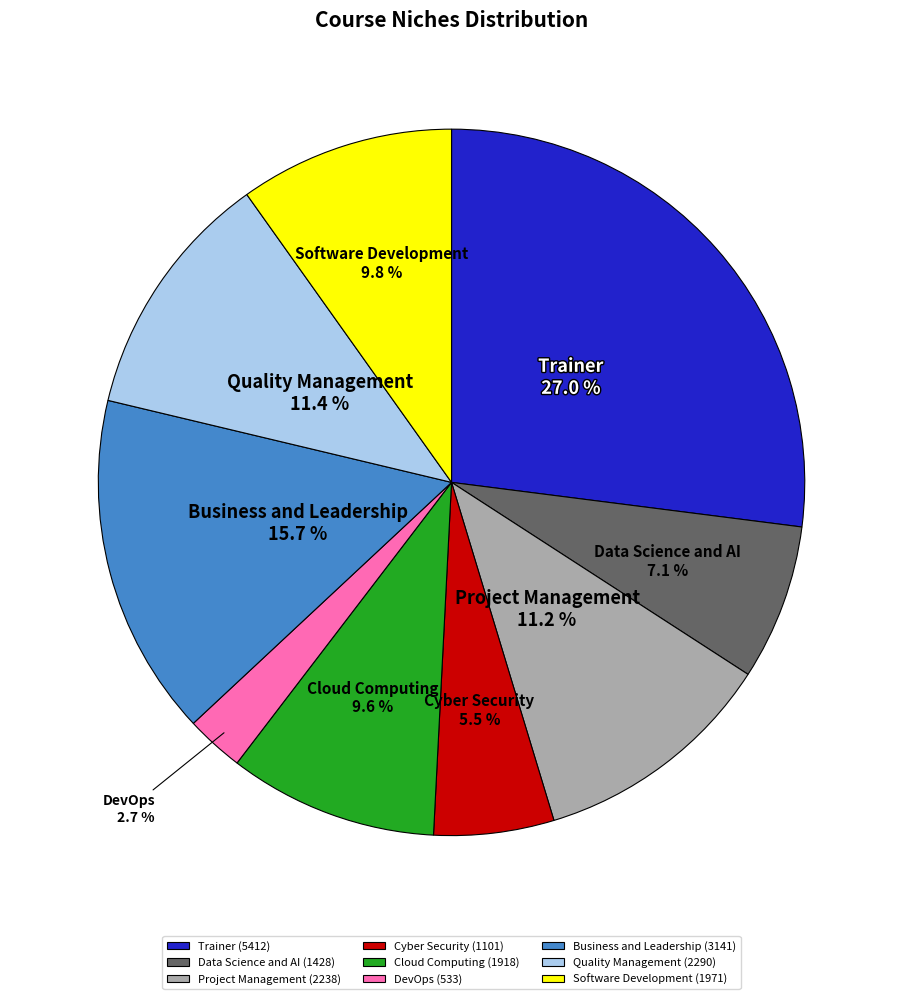

What is the ratio of the value at Quality Management to the value at Project Management?

1.0